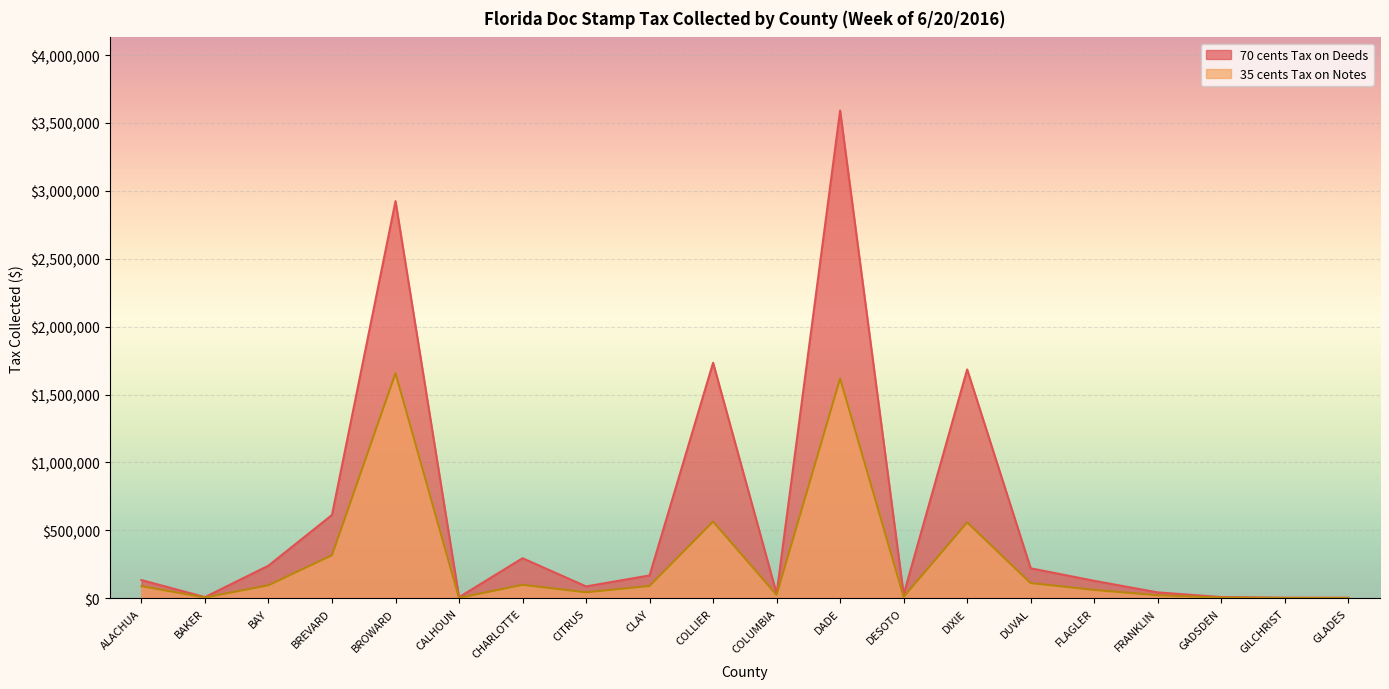

What is the label of the 18th point from the left?

GADSDEN